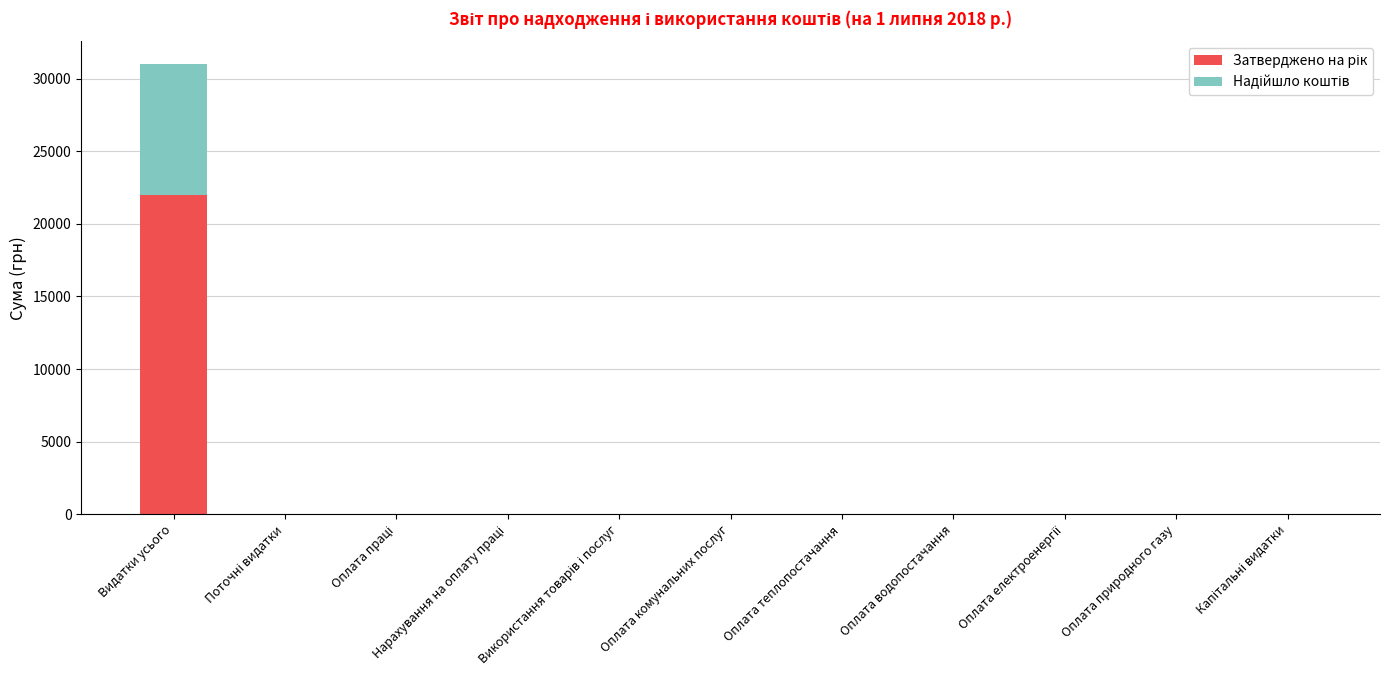

Between Поточні видатки and Оплата електроенергії, which series saw the biggest shift?

Затверджено на рік